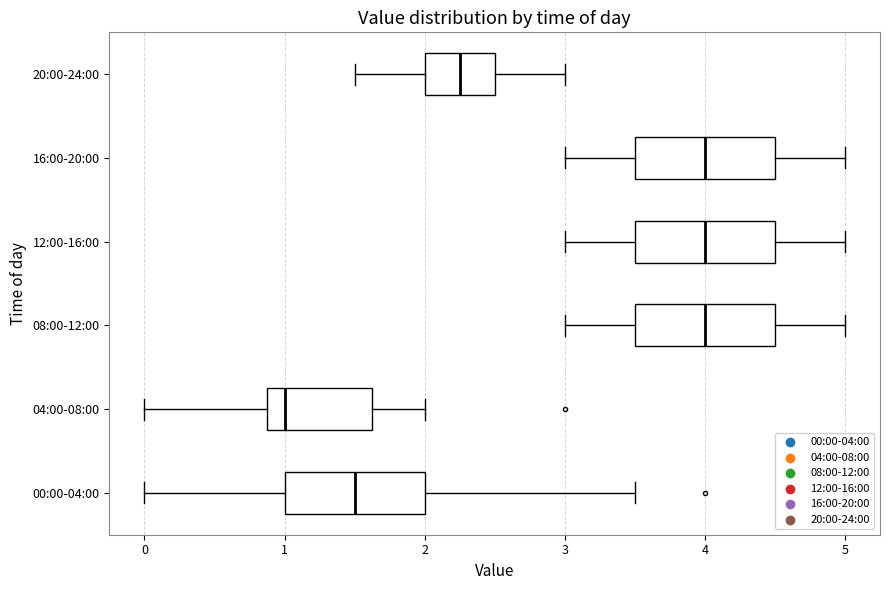

Which box has the furthest to the left median line?

04:00-08:00